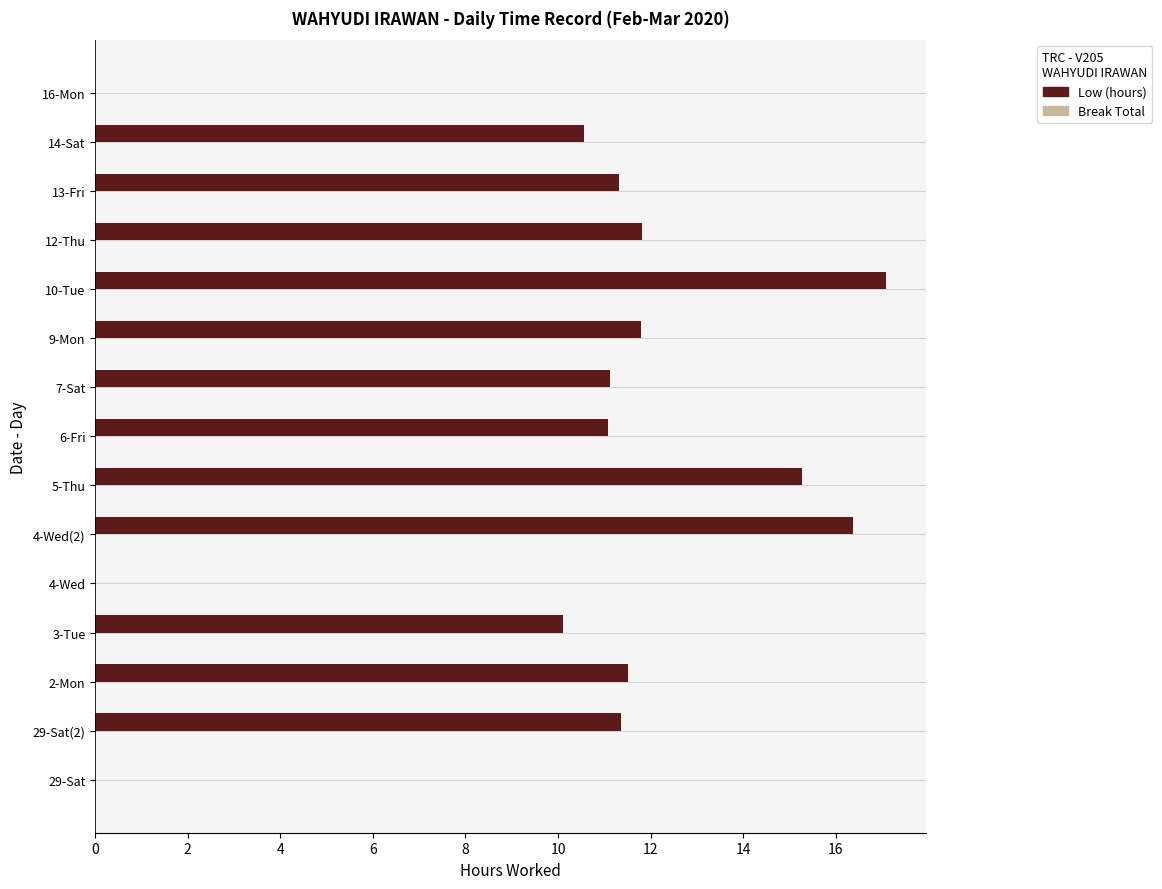

What is the change in value from 12-Thu to 13-Fri?

-0.5